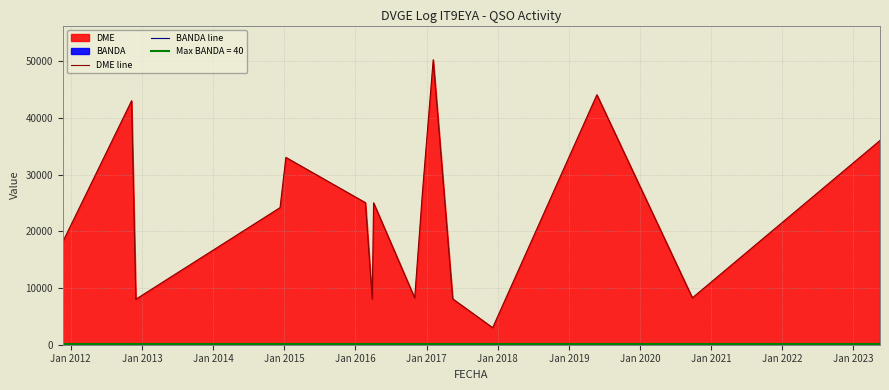

What is the difference between the highest and lowest values at Jan 2016?

25032